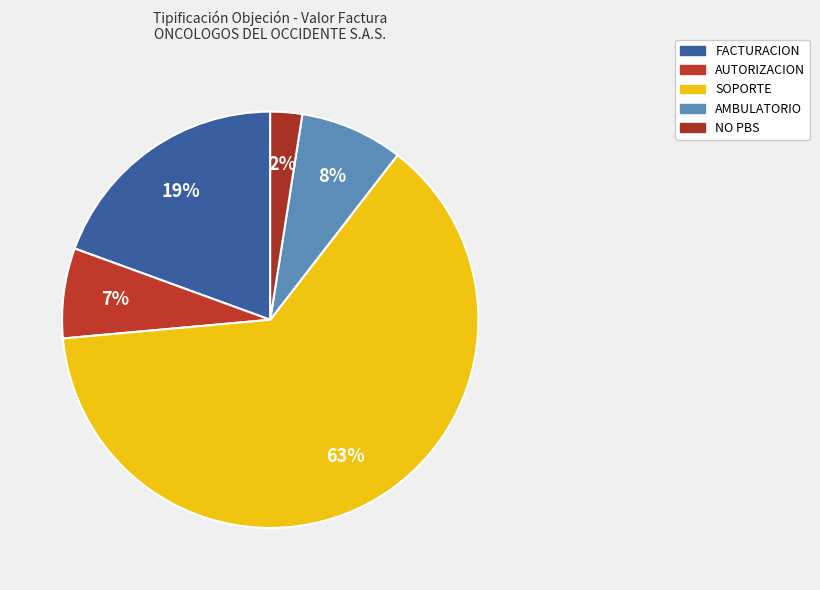

How many segments does this pie chart have?

5